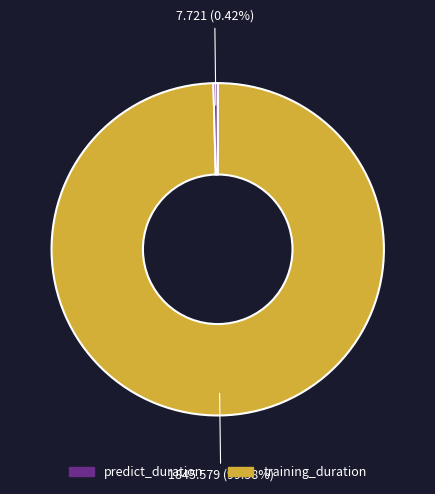

Is there a majority slice in this chart?

Yes